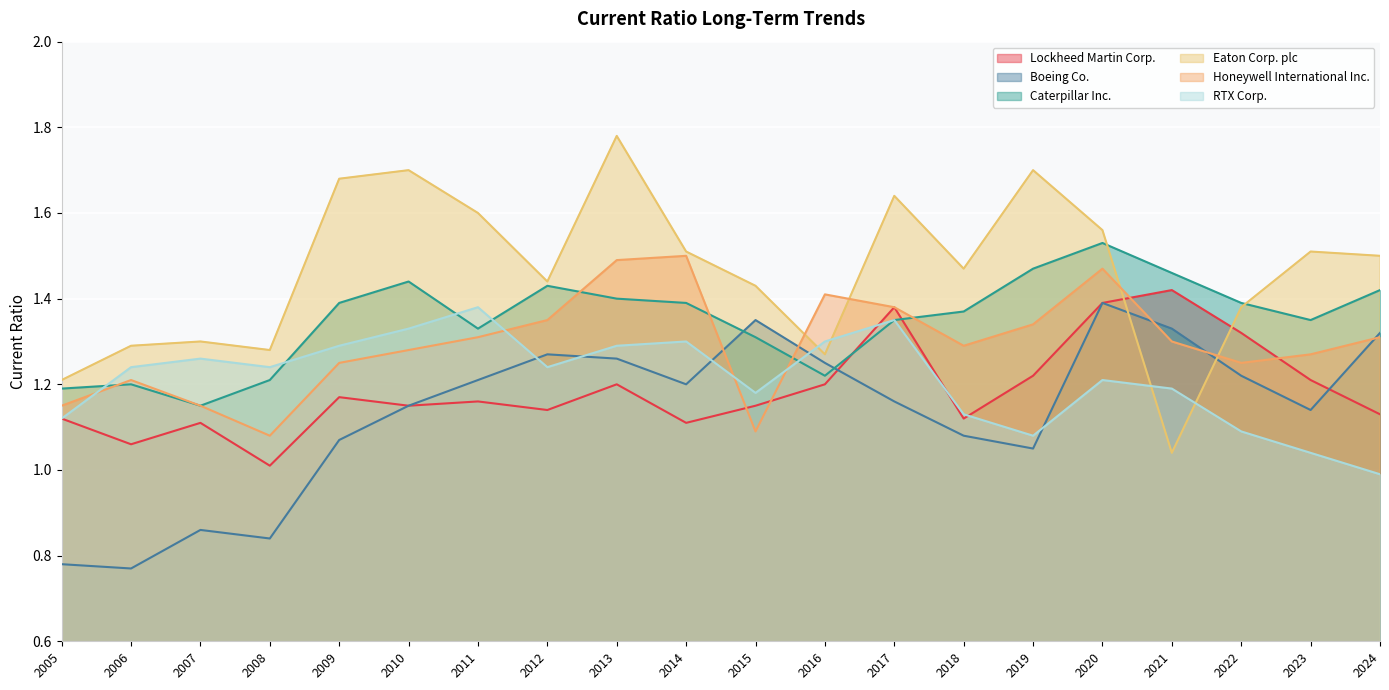

Reading left to right, list all the values displayed in this chart.

Lockheed Martin Corp.: 2005=1.1	2006=1.1	2007=1.1	2008=1.0	2009=1.2	2010=1.1	2011=1.2	2012=1.1	2013=1.2	2014=1.1	2015=1.1	2016=1.2	2017=1.4	2018=1.1	2019=1.2	2020=1.4	2021=1.4	2022=1.3	2023=1.2	2024=1.1
Boeing Co.: 2005=0.8	2006=0.8	2007=0.9	2008=0.8	2009=1.1	2010=1.1	2011=1.2	2012=1.3	2013=1.3	2014=1.2	2015=1.4	2016=1.2	2017=1.2	2018=1.1	2019=1.1	2020=1.4	2021=1.3	2022=1.2	2023=1.1	2024=1.3
Caterpillar Inc.: 2005=1.2	2006=1.2	2007=1.1	2008=1.2	2009=1.4	2010=1.4	2011=1.3	2012=1.4	2013=1.4	2014=1.4	2015=1.3	2016=1.2	2017=1.4	2018=1.4	2019=1.5	2020=1.5	2021=1.5	2022=1.4	2023=1.4	2024=1.4
Eaton Corp. plc: 2005=1.2	2006=1.3	2007=1.3	2008=1.3	2009=1.7	2010=1.7	2011=1.6	2012=1.4	2013=1.8	2014=1.5	2015=1.4	2016=1.3	2017=1.6	2018=1.5	2019=1.7	2020=1.6	2021=1.0	2022=1.4	2023=1.5	2024=1.5
Honeywell International Inc.: 2005=1.1	2006=1.2	2007=1.1	2008=1.1	2009=1.2	2010=1.3	2011=1.3	2012=1.4	2013=1.5	2014=1.5	2015=1.1	2016=1.4	2017=1.4	2018=1.3	2019=1.3	2020=1.5	2021=1.3	2022=1.2	2023=1.3	2024=1.3
RTX Corp.: 2005=1.1	2006=1.2	2007=1.3	2008=1.2	2009=1.3	2010=1.3	2011=1.4	2012=1.2	2013=1.3	2014=1.3	2015=1.2	2016=1.3	2017=1.4	2018=1.1	2019=1.1	2020=1.2	2021=1.2	2022=1.1	2023=1.0	2024=1.0